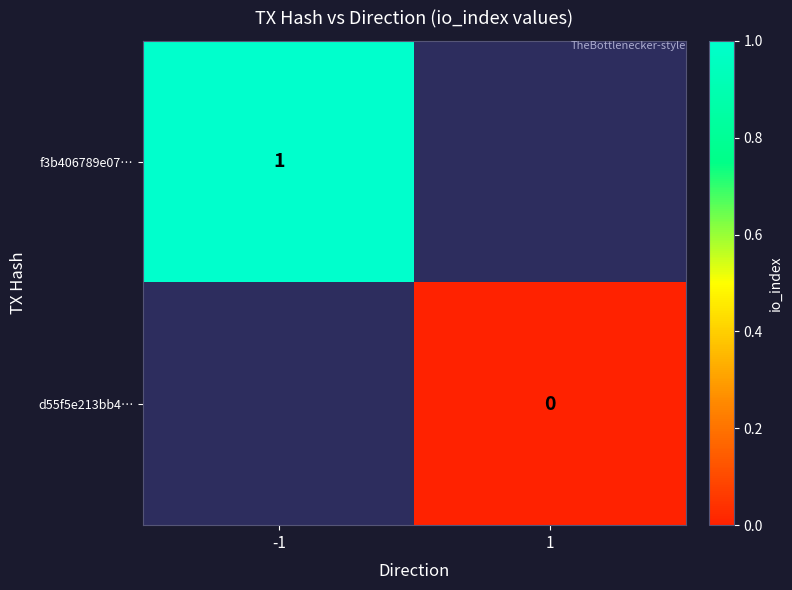

The f3b406789e07… series shows 1 at -1. True or false?

True